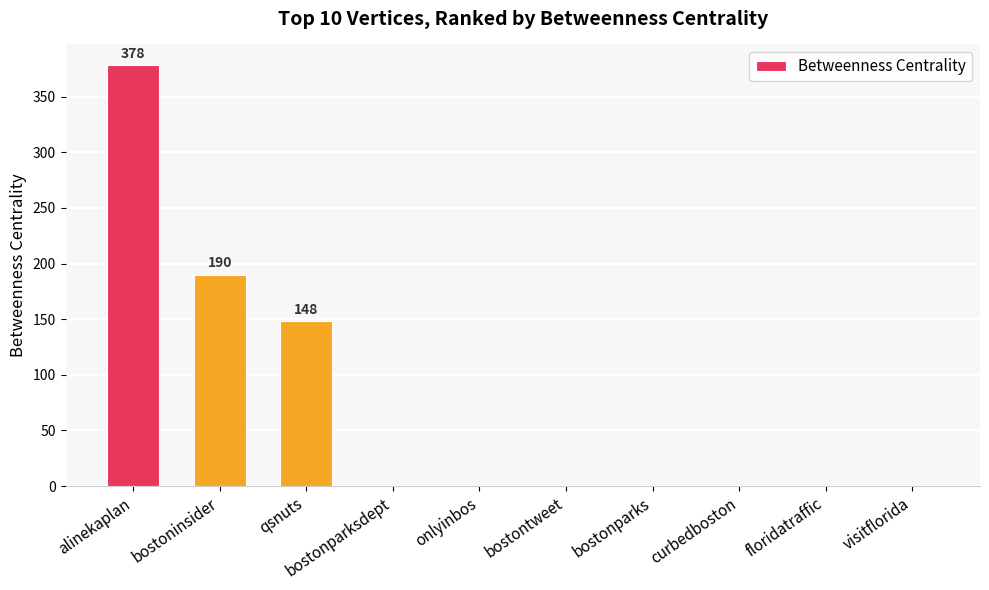

At which category does the chart reach its peak across all series?

alinekaplan